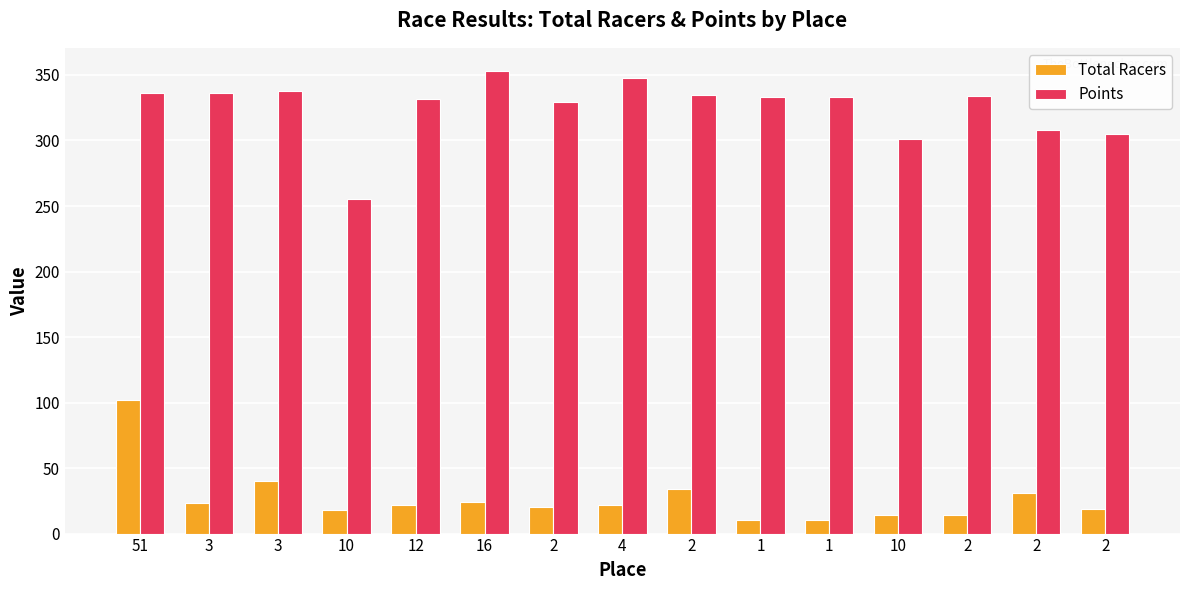

Reading right to left, list all the values displayed in this chart.

Total Racers: 2=19.0	2=31.0	2=14.0	10=14.0	1=10.0	1=10.0	2=34.0	4=22.0	2=20.0	16=24.0	12=22.0	10=18.0	3=40.0	3=23.0	51=102.0
Points: 2=305.0	2=308.0	2=333.6	10=301.1	1=333.2	1=333.2	2=334.6	4=347.6	2=329.0	16=353.1	12=331.7	10=255.2	3=337.7	3=336.6	51=336.5